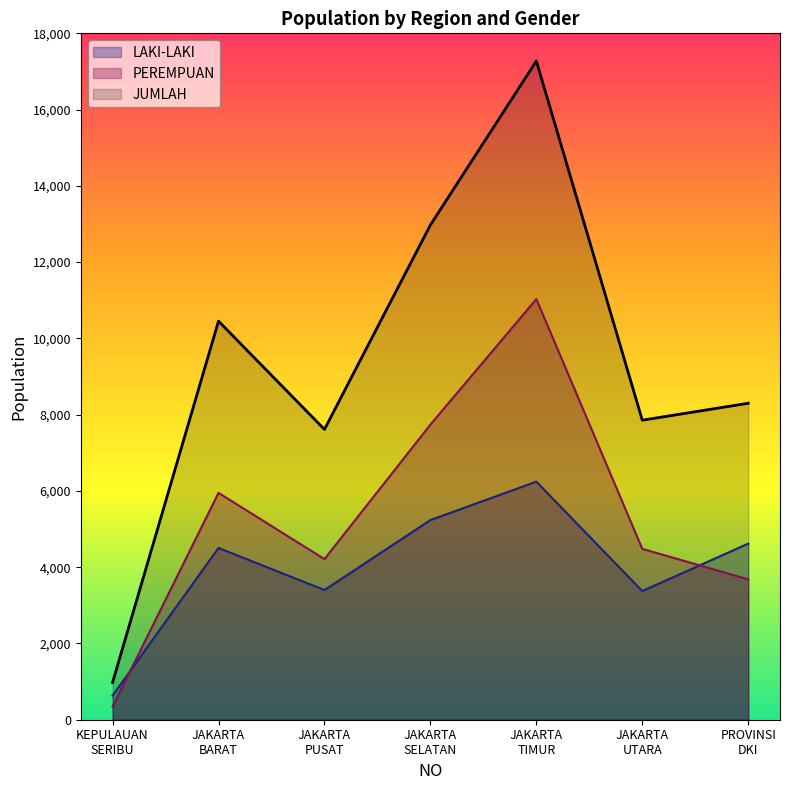

At how many categories does at least one series exceed 4608?

6